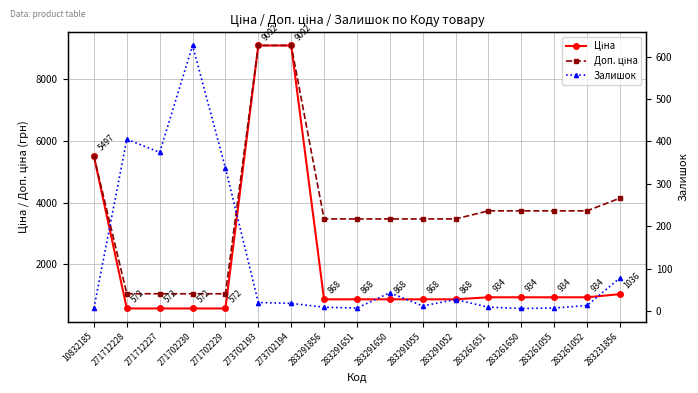

Does the chart display data point markers on the line(s)?

Yes